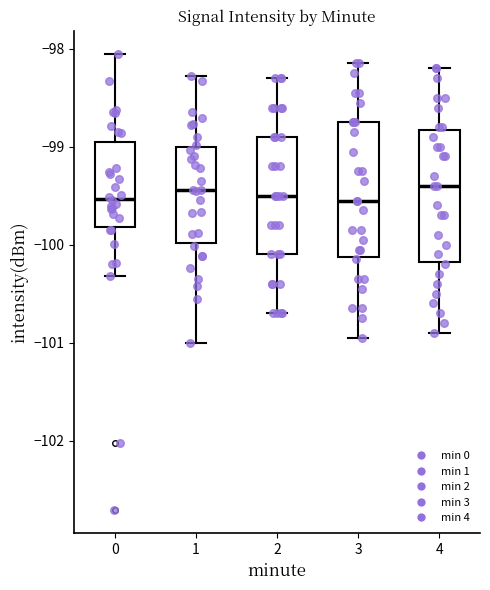

Reading left to right, transcribe this box plot: for each box, give where its median line is, the range the box spans, and where its two whiskers end, as read against the y-axis. The values are not printed on the chart, so give them approximately, as read against the axis.

0: median -99.5, box -99.8 to -99.0, whiskers -100.3 to -98.0
1: median -99.4, box -100.0 to -99.0, whiskers -101.0 to -98.3
2: median -99.5, box -100.1 to -98.9, whiskers -100.7 to -98.3
3: median -99.5, box -100.1 to -98.7, whiskers -100.9 to -98.1
4: median -99.4, box -100.2 to -98.8, whiskers -100.9 to -98.2